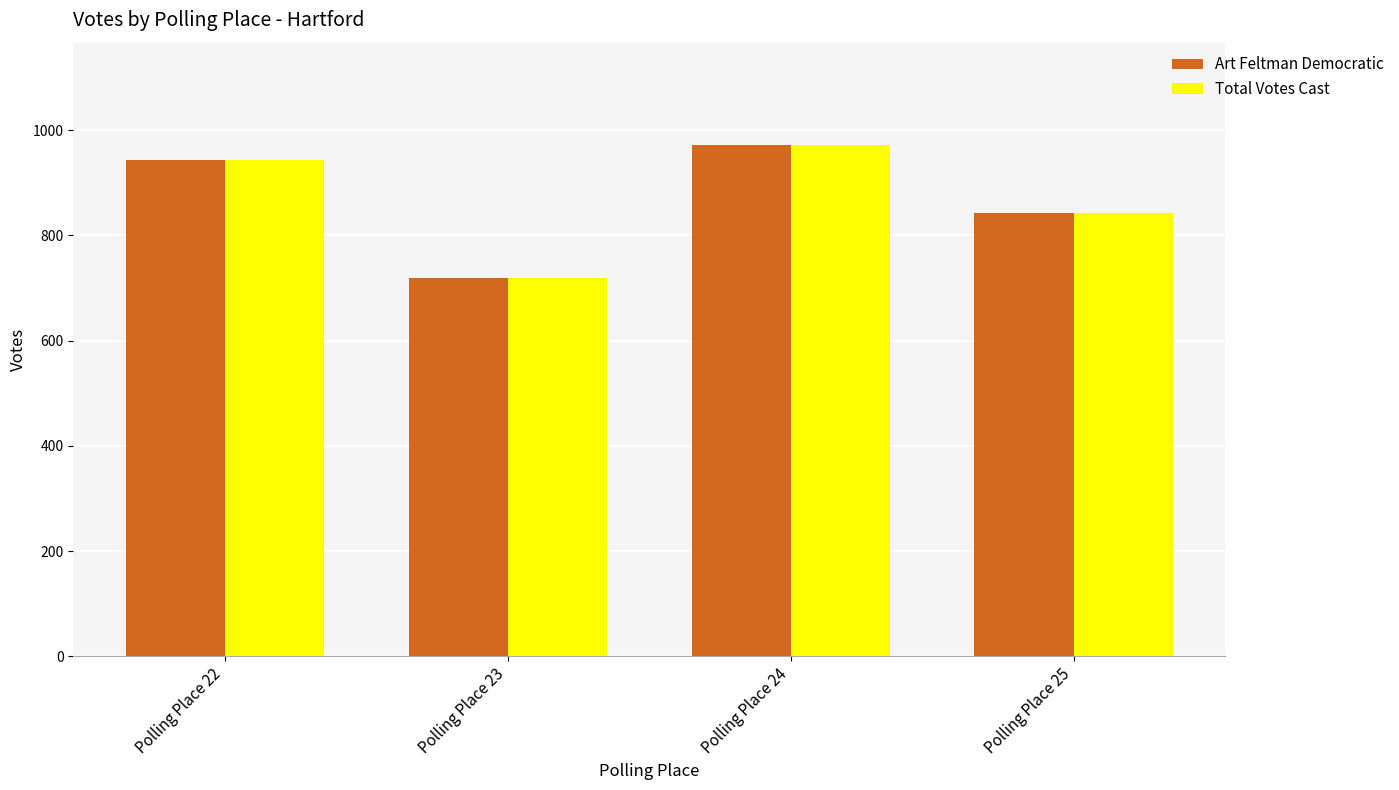

What is the sum of all Total Votes Cast values?

3478